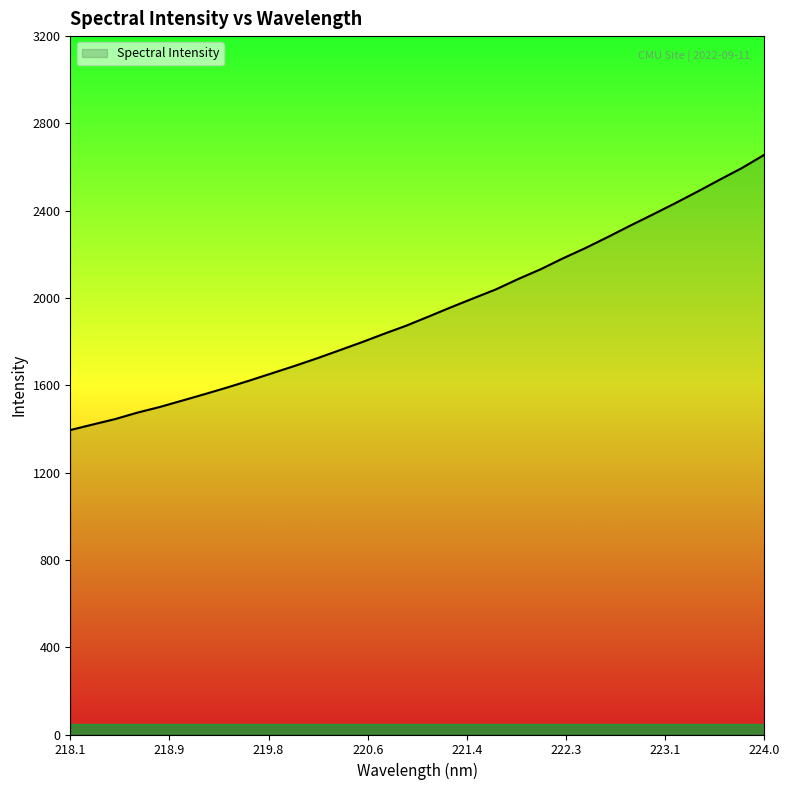

What is the difference between the maximum and minimum values?

1261.2